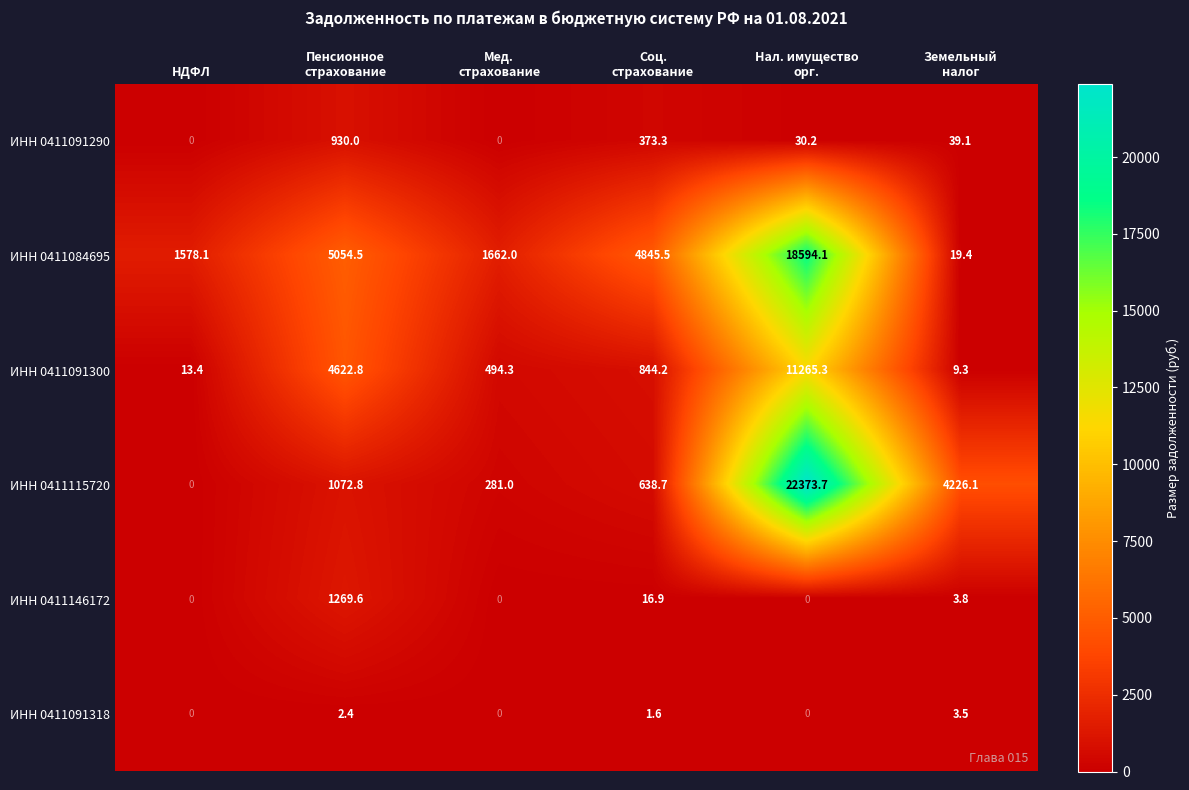

What is the sum of all ИНН 0411091290 values?

1372.6